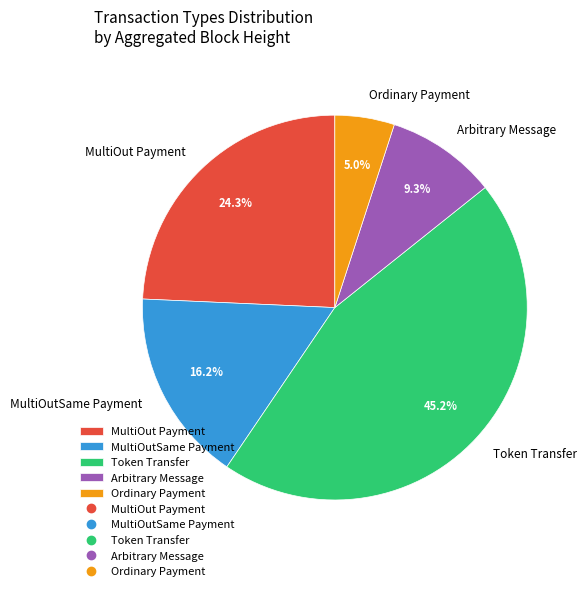

What portion of the pie excludes Ordinary Payment?

95.0%